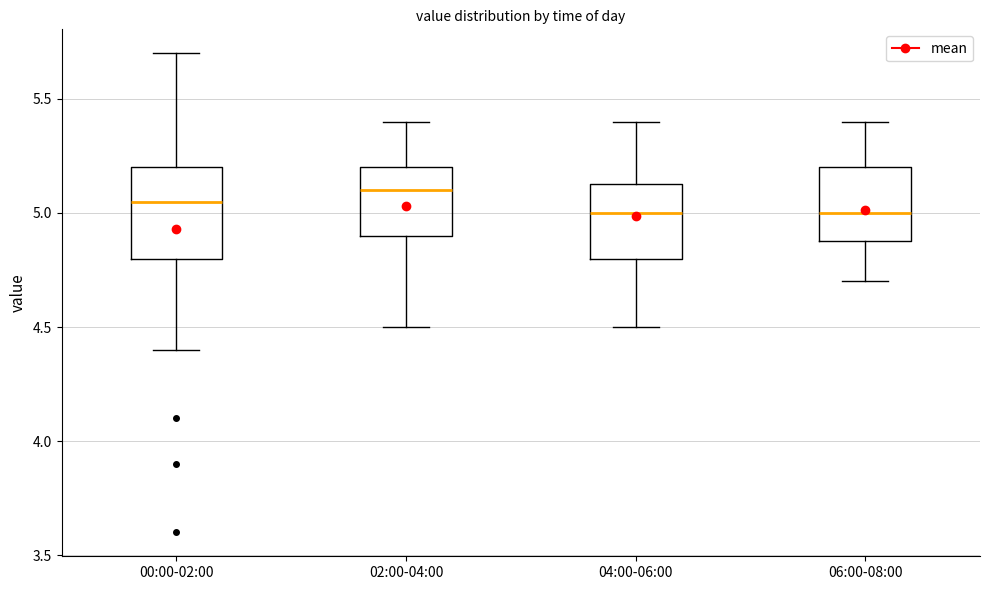

Where does the median line of the box for 04:00-06:00 sit on the y-axis? The values are not printed on the chart, so give them approximately, as read against the axis.

5.00